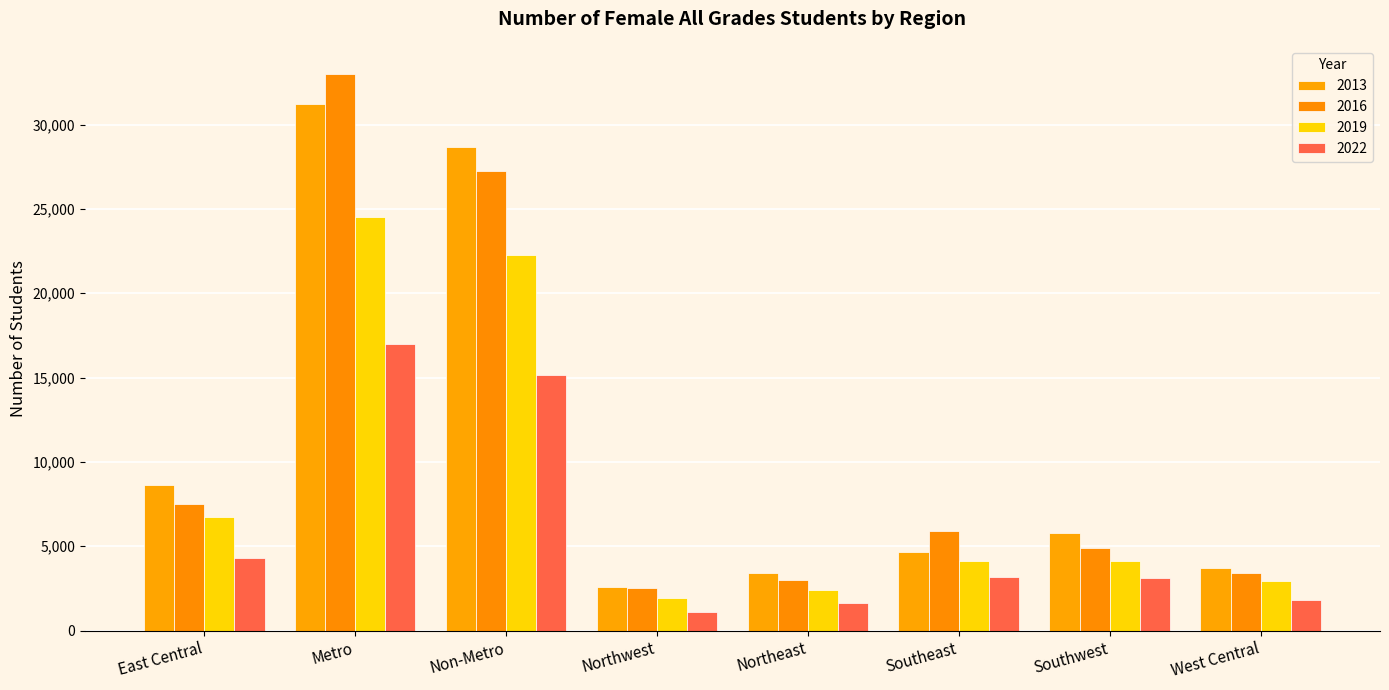

Rank the series at Southeast from lowest to highest value.

2022, 2019, 2013, 2016